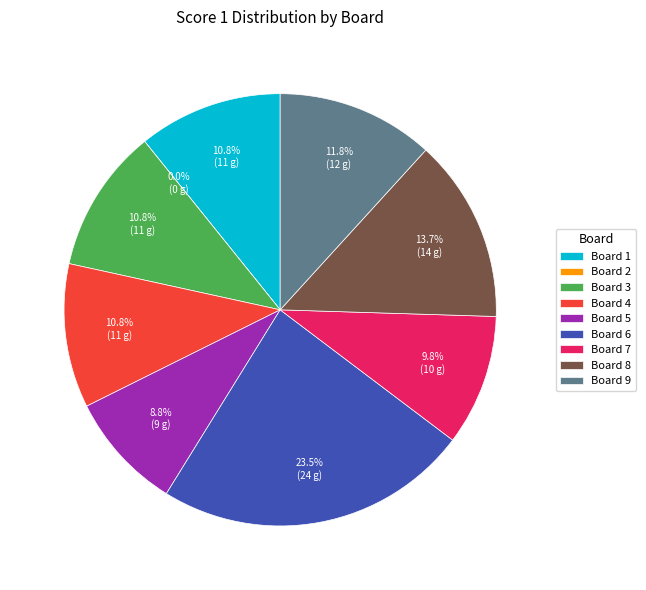

Rank the categories by value from highest to lowest.

Board 6, Board 8, Board 9, Board 1, Board 3, Board 4, Board 7, Board 5, Board 2